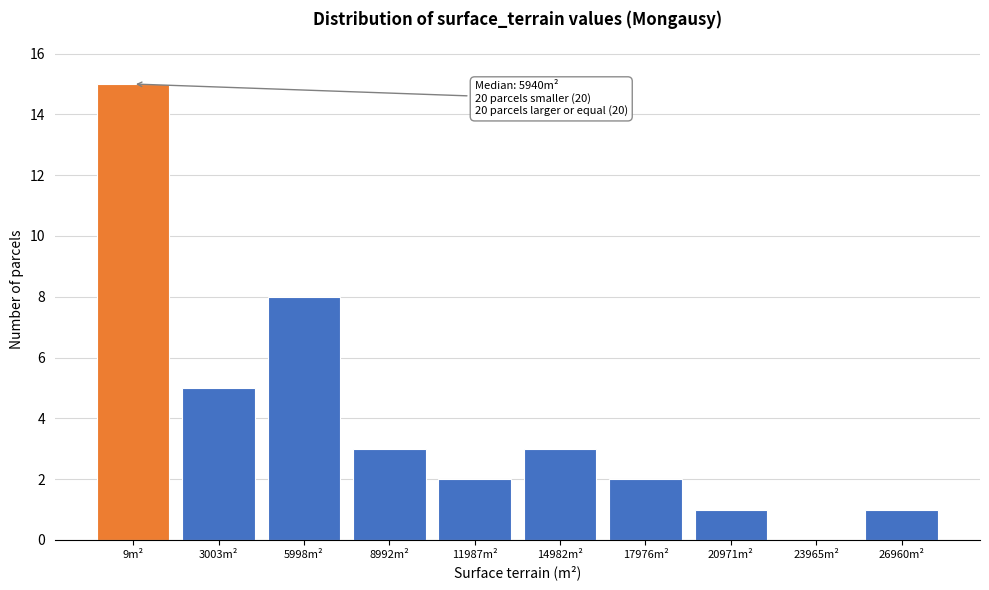

Reading left to right, extract all data points from this chart.

9m²=15	3003m²=5	5998m²=8	8992m²=3	11987m²=2	14982m²=3	17976m²=2	20971m²=1	23965m²=0	26960m²=1